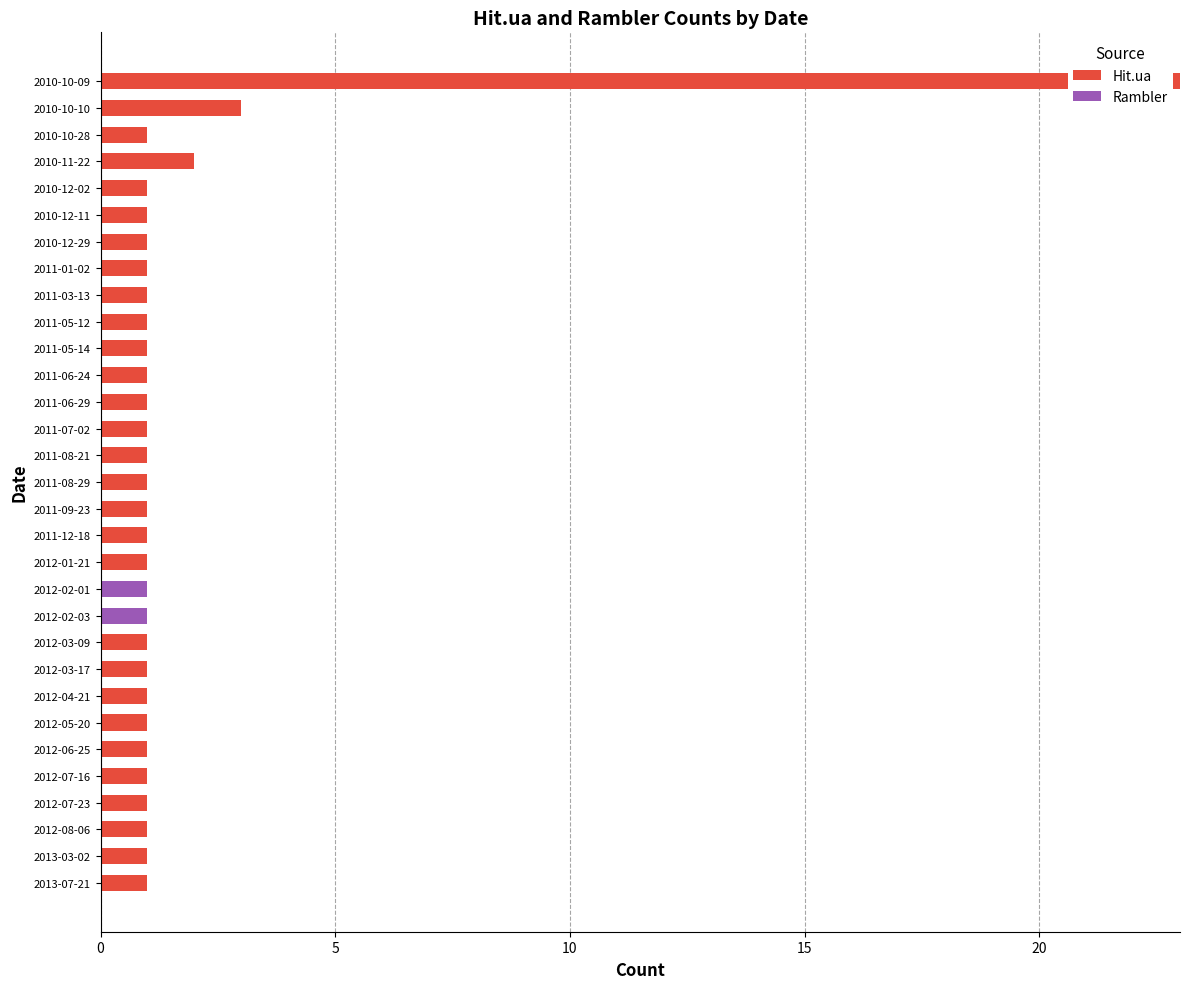

Count the number of data series in this chart.

2